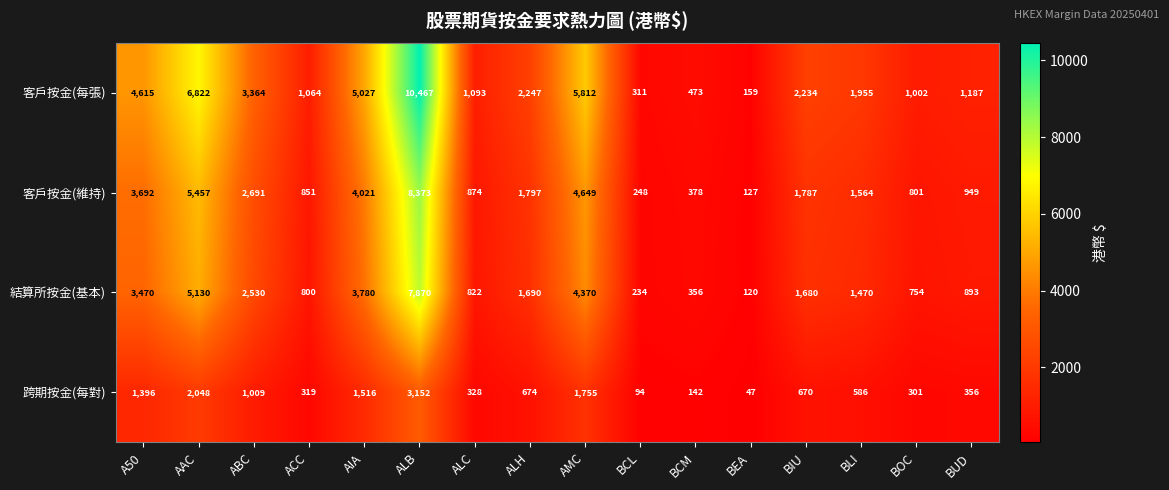

Which series has the largest total across all categories?

客戶按金(每張)